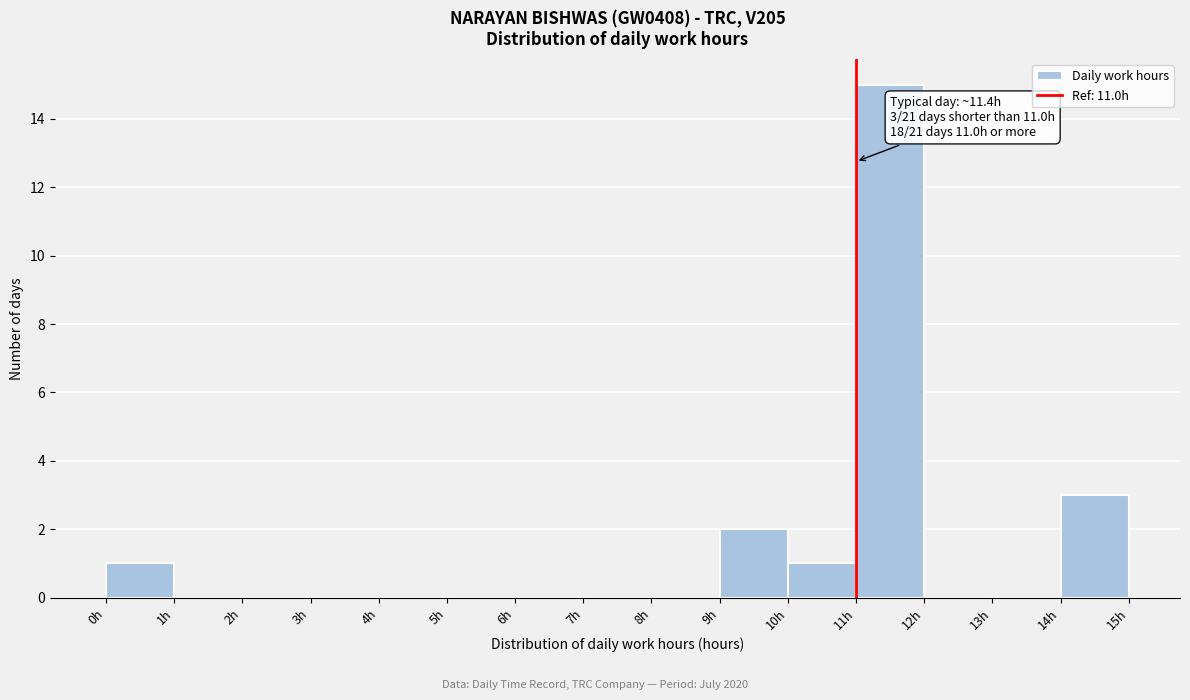

Over which range of the x-axis is the bar tallest?

11 to 12